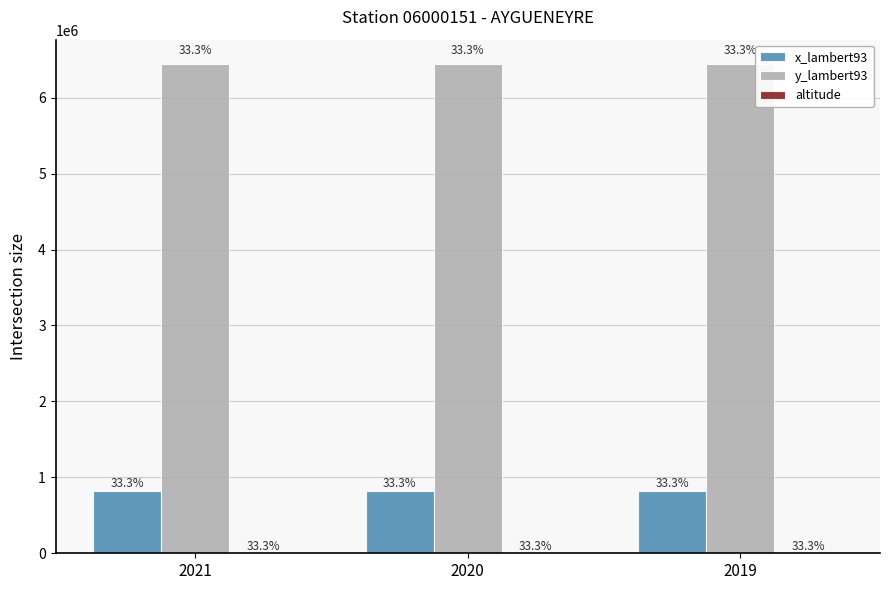

The x_lambert93 series shows 411762 at 2020. True or false?

False